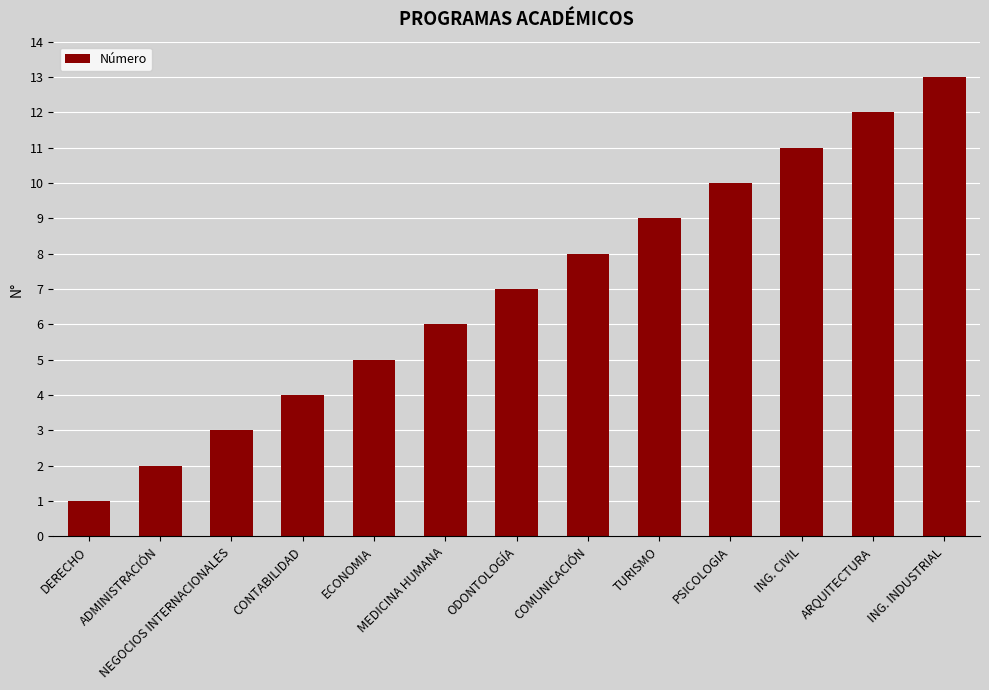

What is the ratio of the value at CONTABILIDAD to the value at MEDICINA HUMANA?

0.7